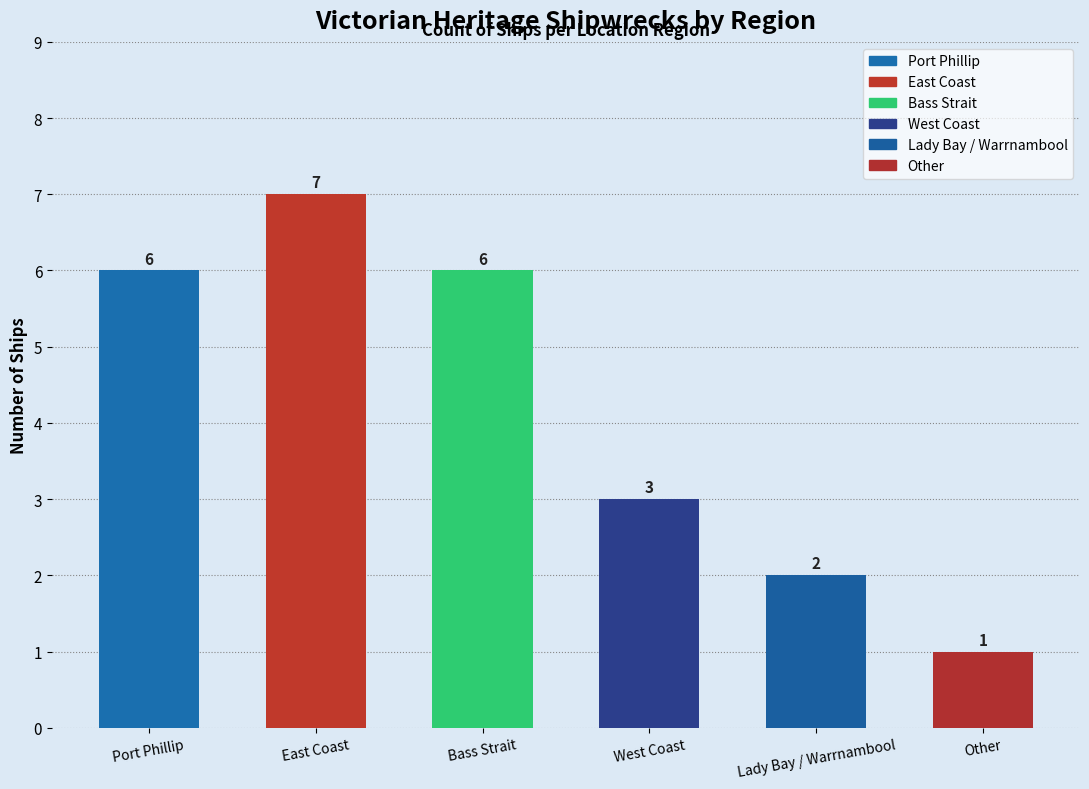

What is the difference between the maximum and minimum values?

6